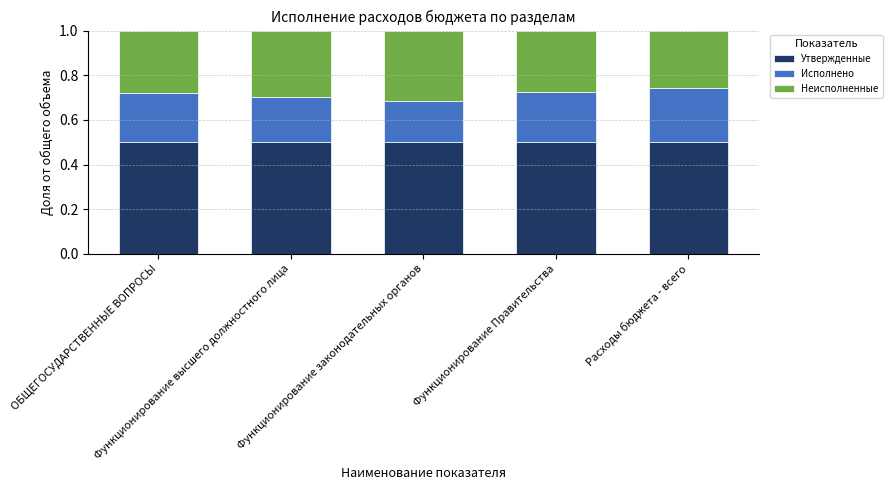

What is the average value of the Утвержденные series?

0.5